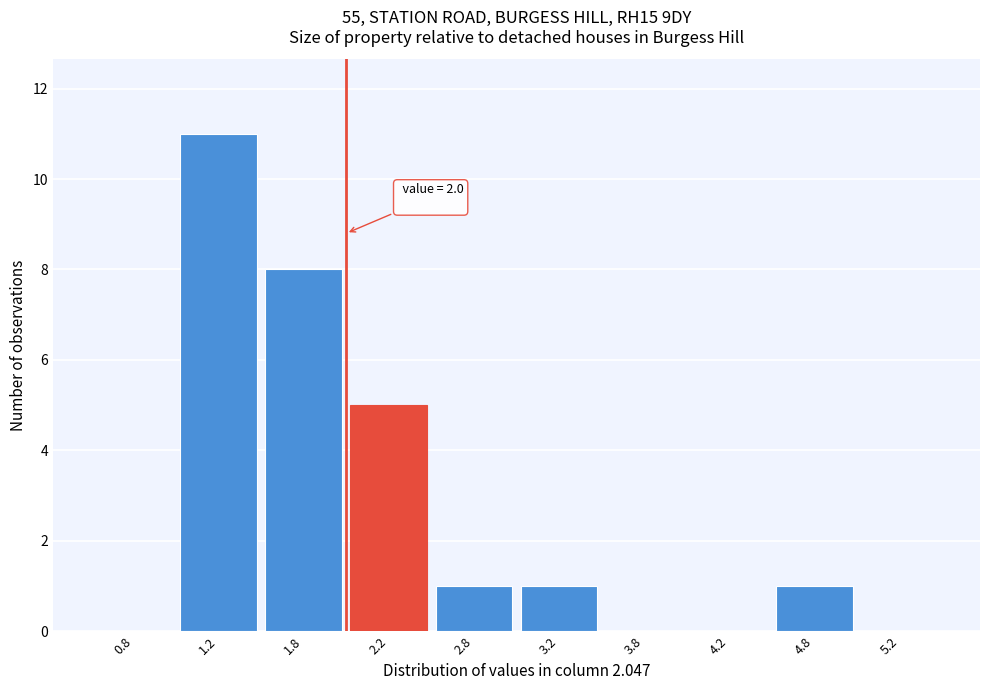

Over which range of the x-axis is the bar tallest?

1.0 to 1.5